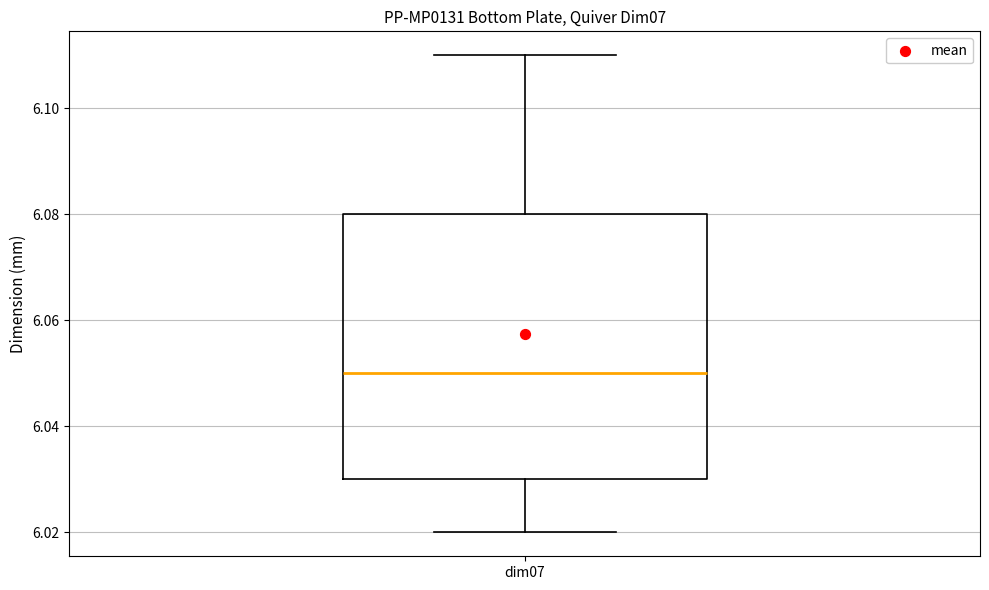

Transcribe this box plot: give where the median line is, the range the box spans, and where the two whiskers end, as read against the y-axis. The values are not printed on the chart, so give them approximately, as read against the axis.

median 6.05, box 6.03 to 6.08, whiskers 6.02 to 6.11